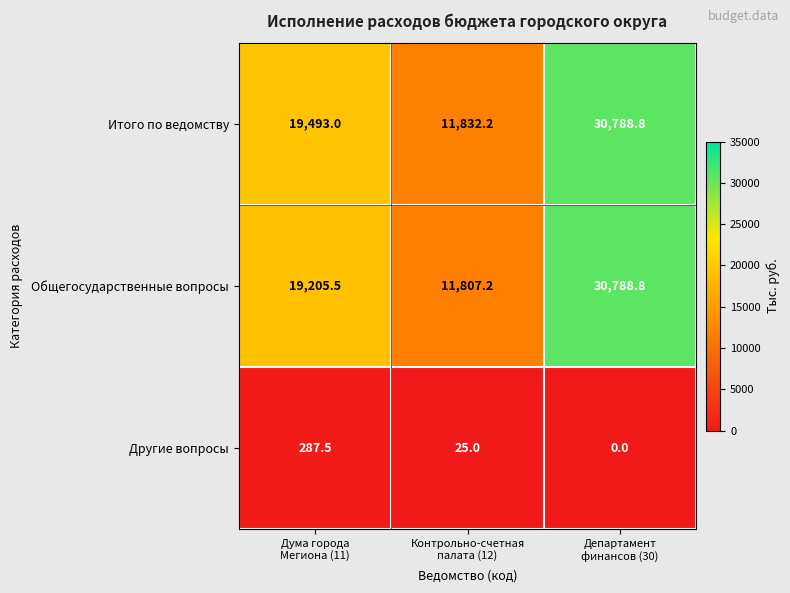

What is the minimum value for Общегосударственные вопросы?

11807.2